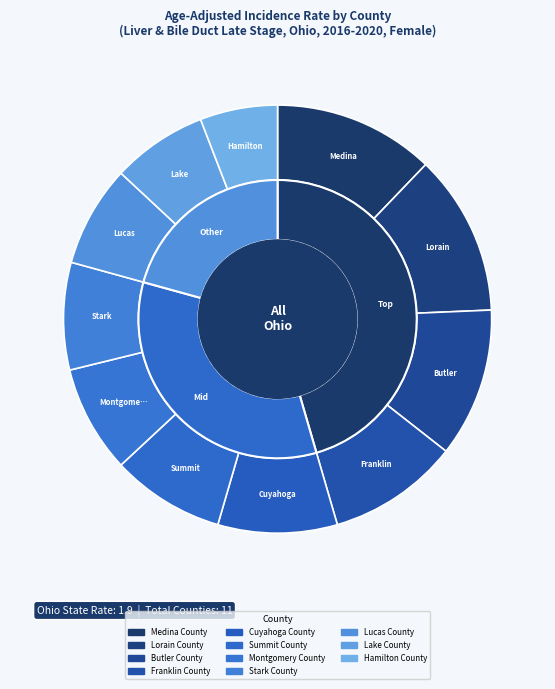

To the nearest percent, what is the difference between the largest and smallest slice percentages?

6%